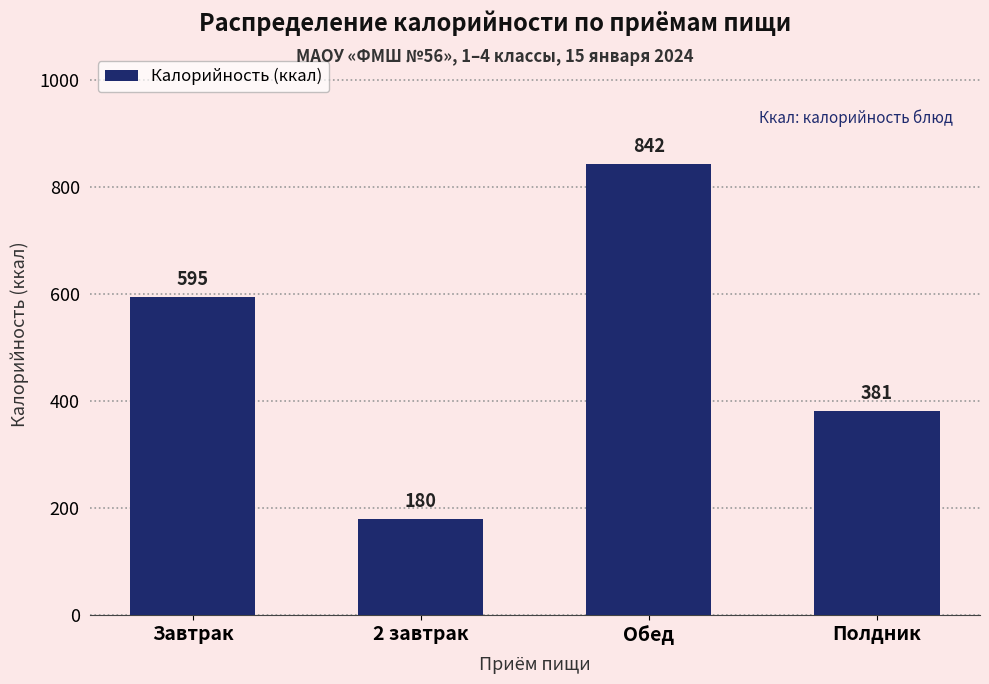

What is the ratio of the value at 2 завтрак to the value at Полдник?

0.5